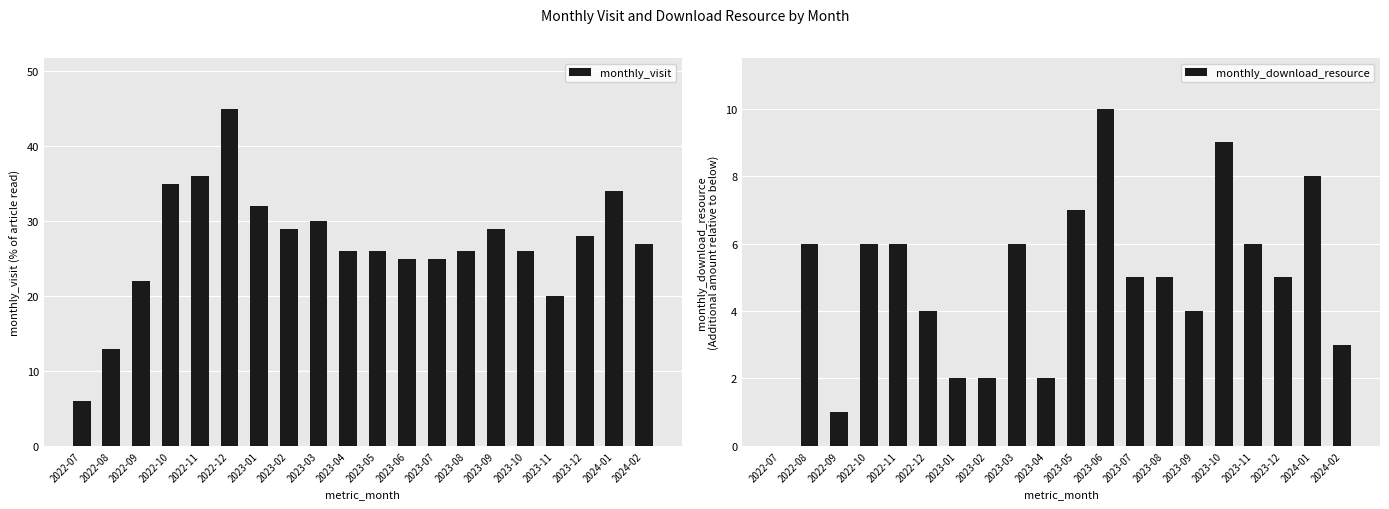

Rank the series at 2023-10 from highest to lowest value.

monthly_visit, monthly_download_resource